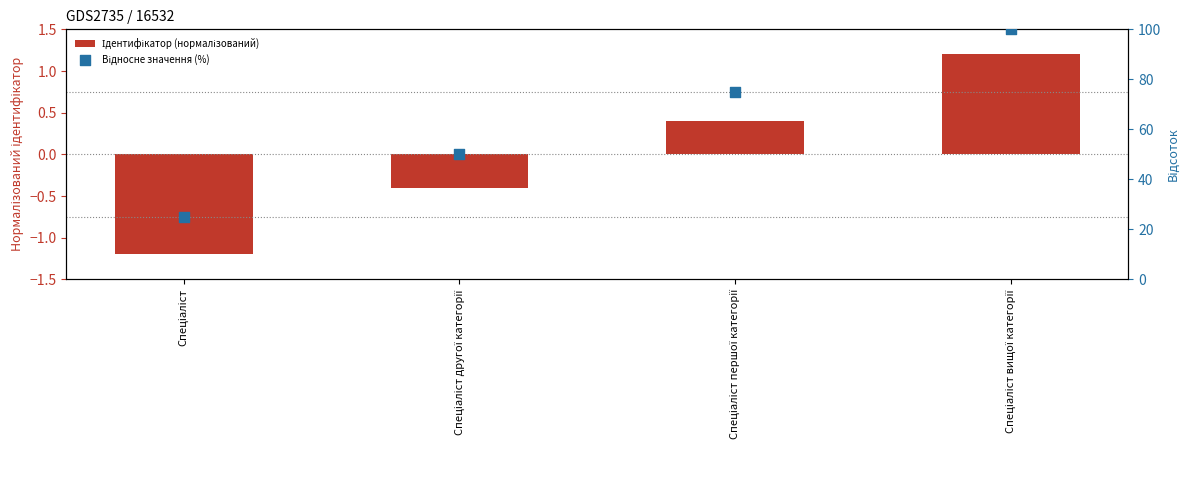

Which series reaches the minimum Y coordinate?

Ідентифікатор (нормалізований)